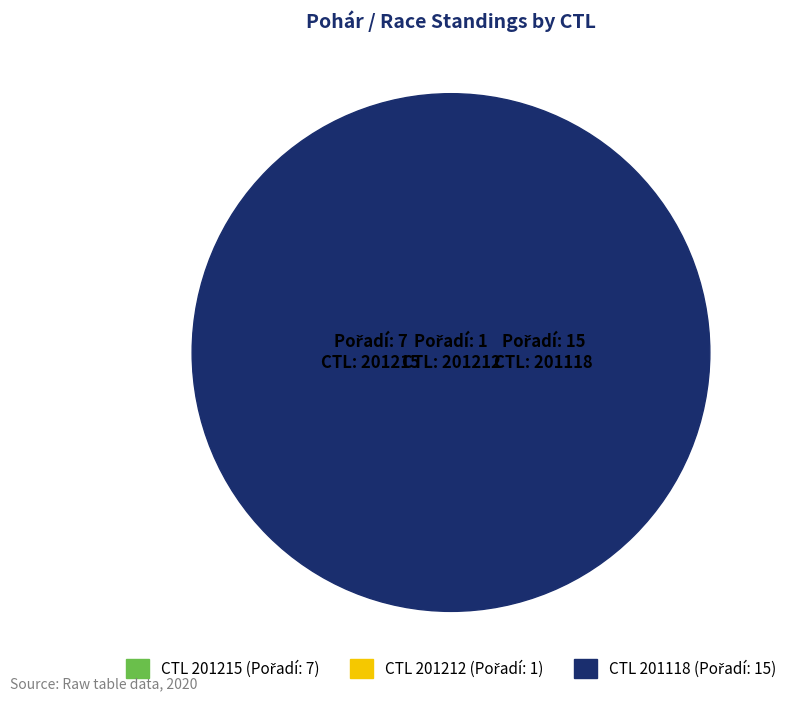

Which slice is the smallest?

201212